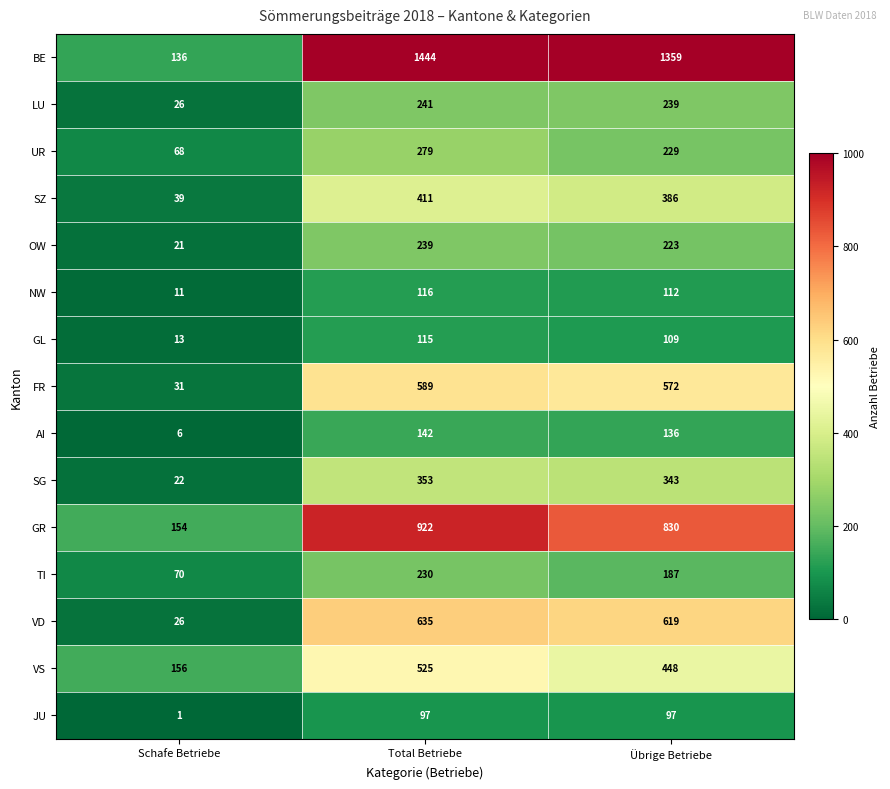

At which label does GR first exceed 830?

Total Betriebe